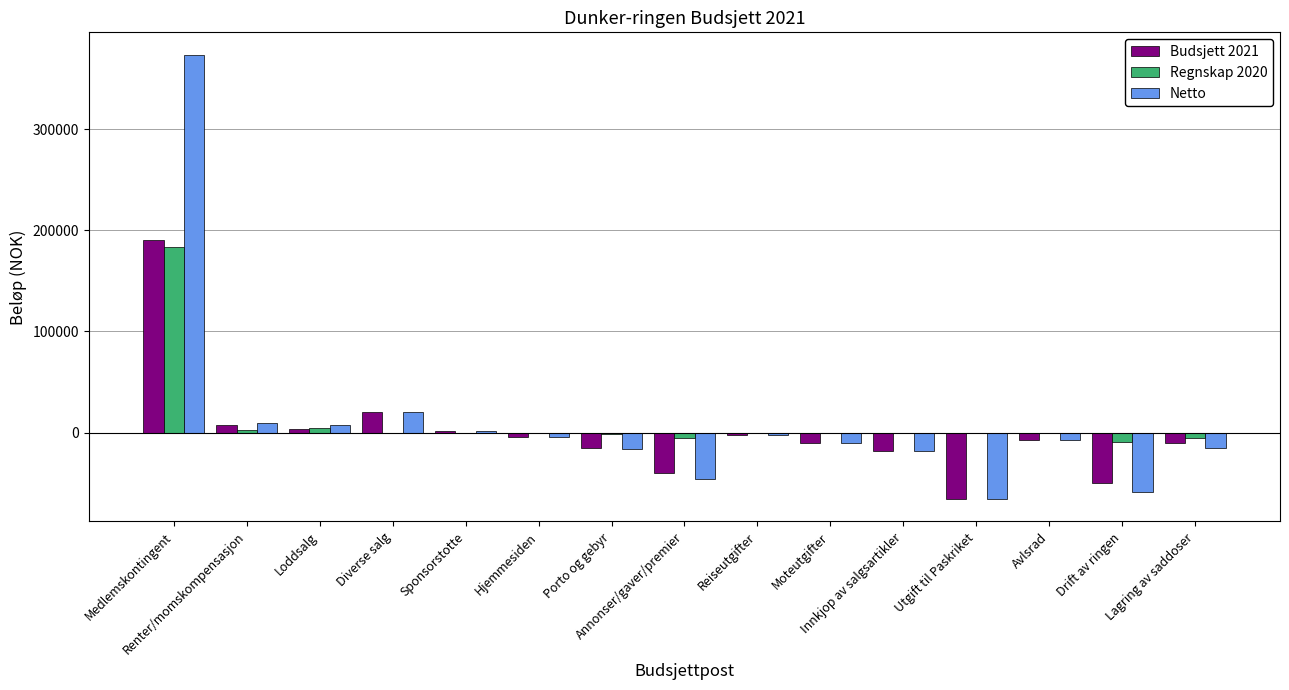

What is the sum of all Regnskap 2020 values?

168287.8